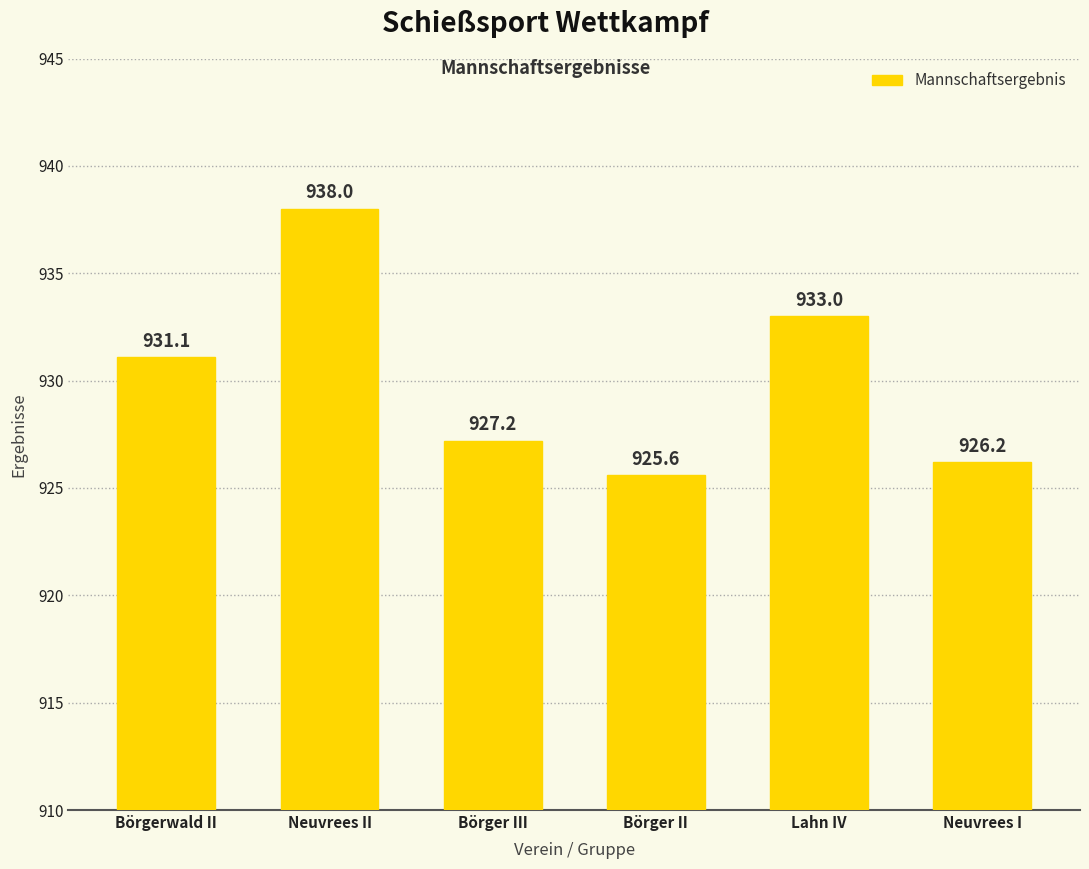

What is the difference between the maximum and second lowest values?

11.8